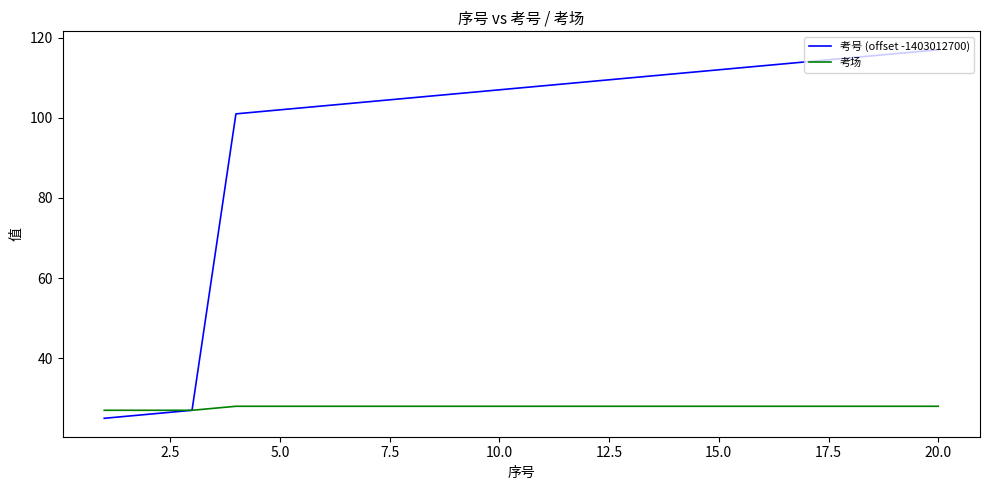

Which series has the largest total across all categories?

考号 (offset -1403012700)